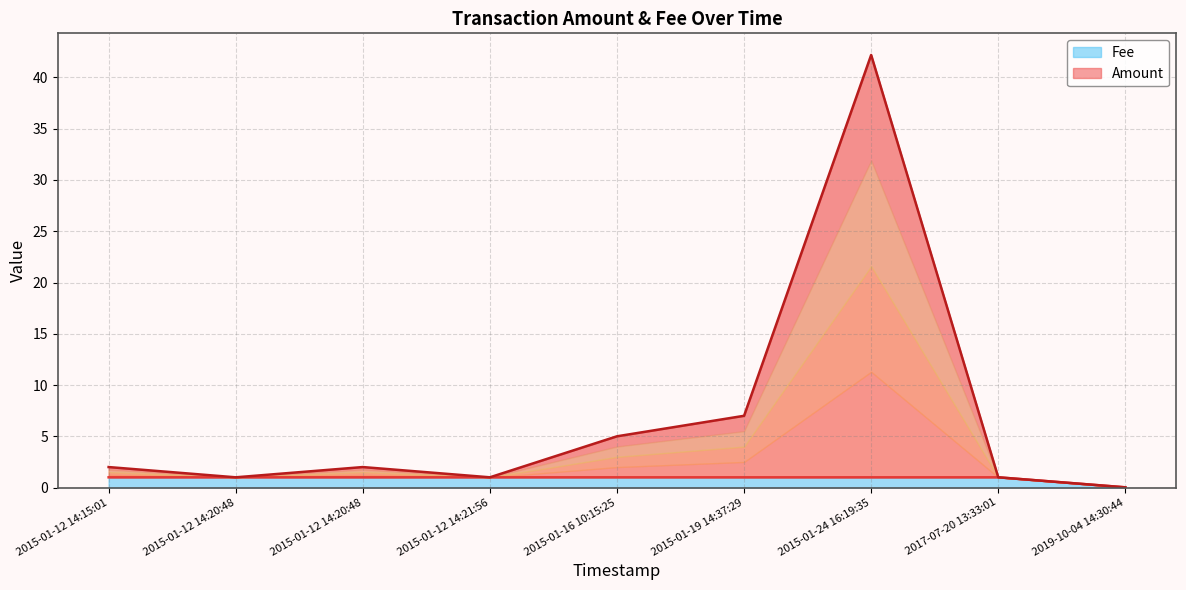

Rank the series at 2015-01-12 14:21:56 from highest to lowest value.

Amount, Fee